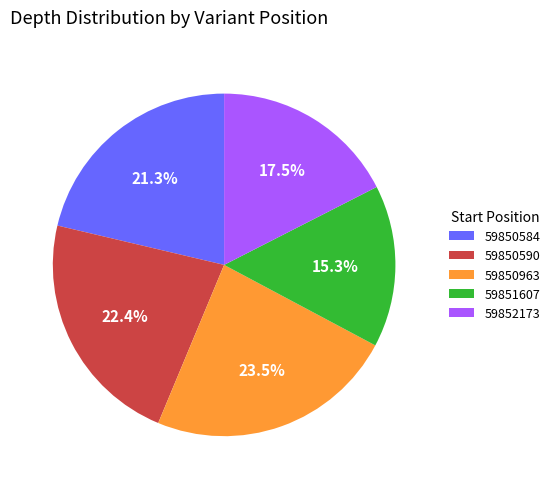

Is there any slice that represents more than half of the pie?

No